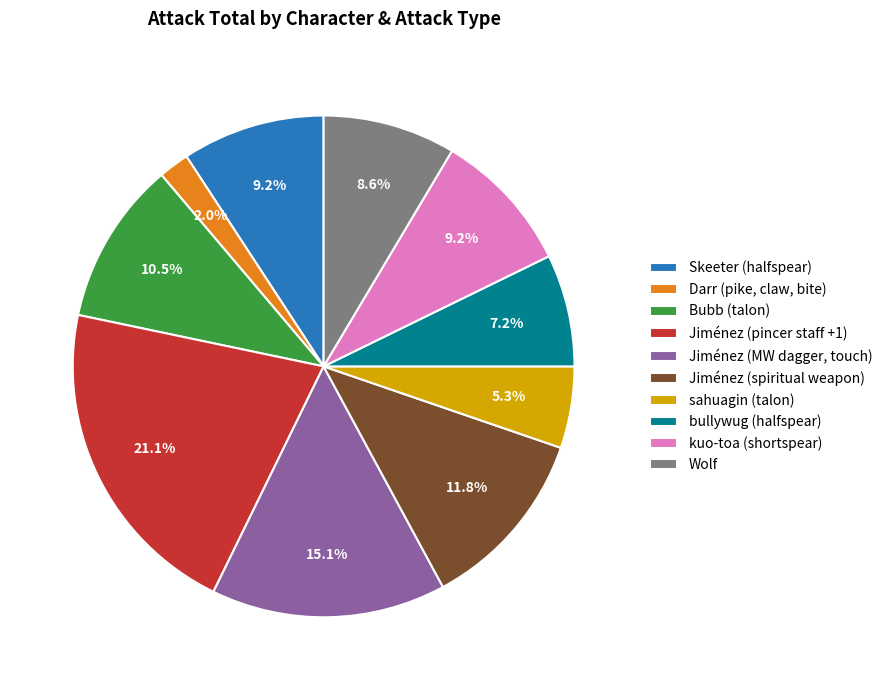

True or false: Jiménez (MW dagger, touch) accounts for 9% of the total.

False